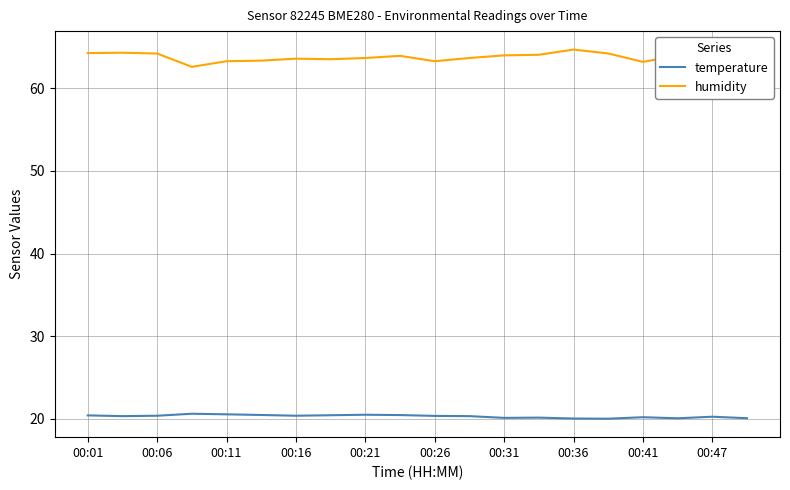

Does the chart have visible grid lines?

Yes